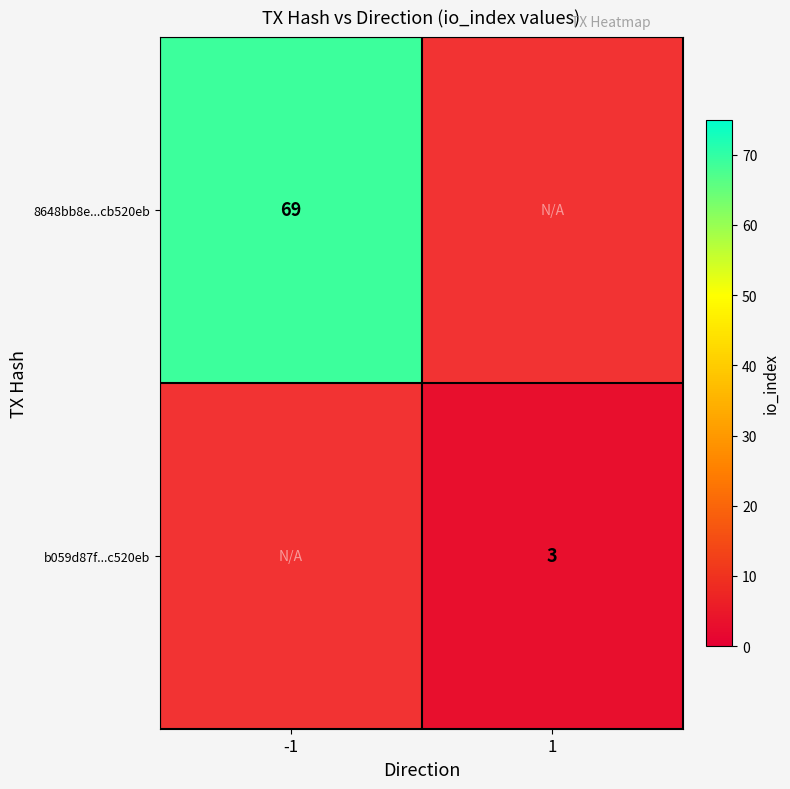

True or false: 8648bb8e...cb520eb has a value of 116 at -1.

False